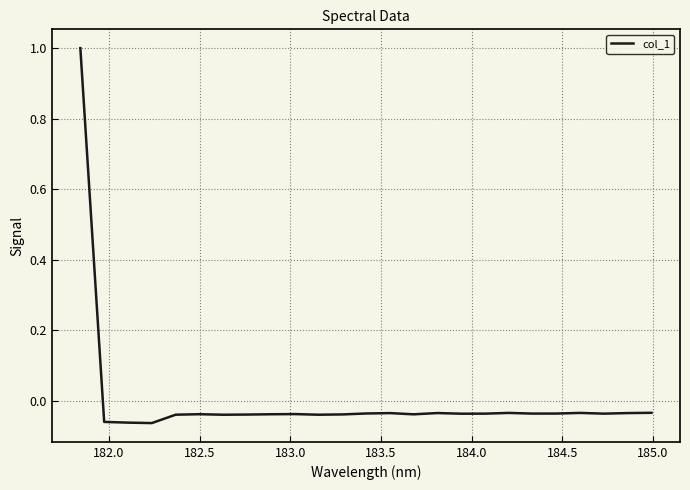

What is the greatest value displayed?

1.0